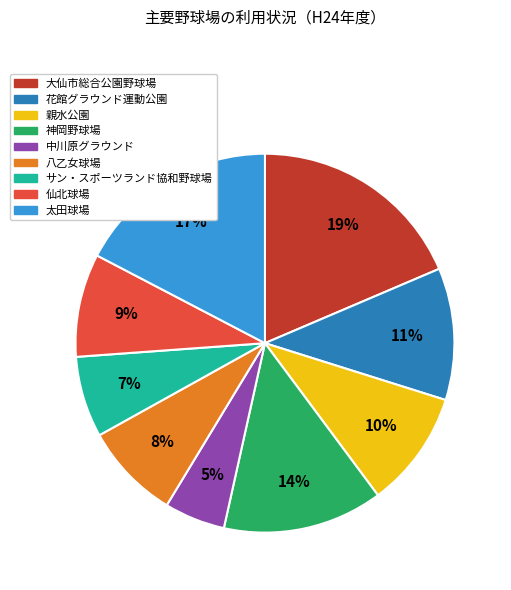

To the nearest percent, what is the difference between the 中川原グラウンド and 八乙女球場 slice percentages?

3%